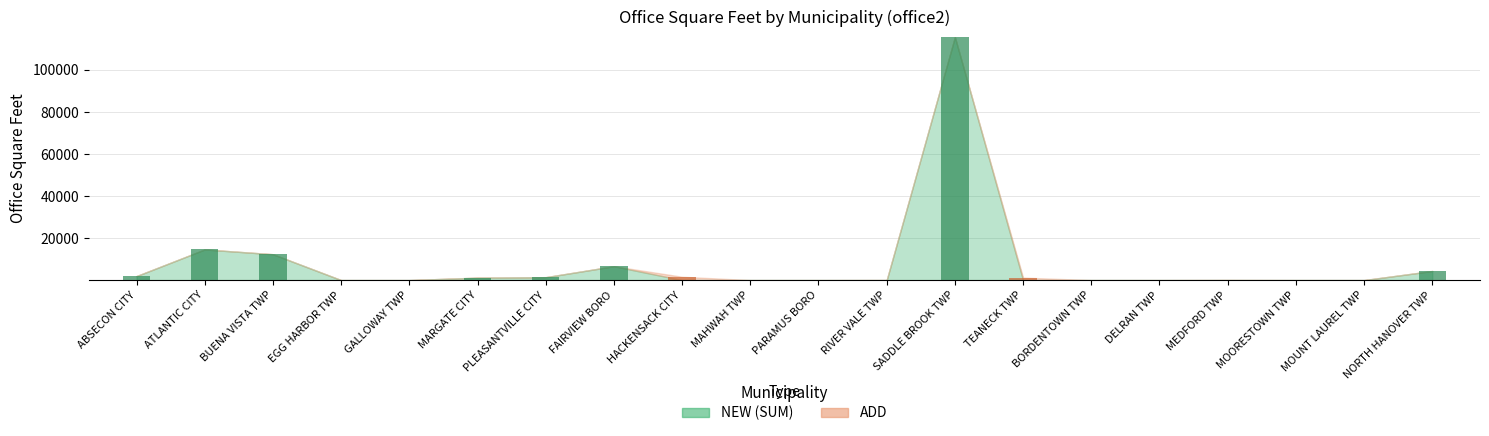

What is the total value across all series at NORTH HANOVER TWP?

4320